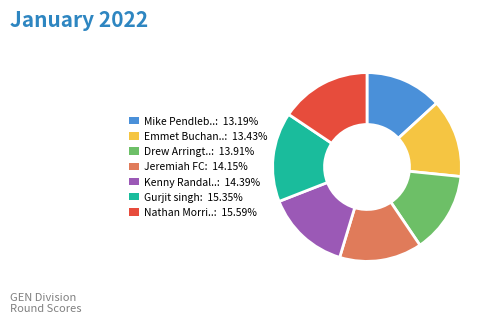

Is there any slice that represents more than half of the pie?

No